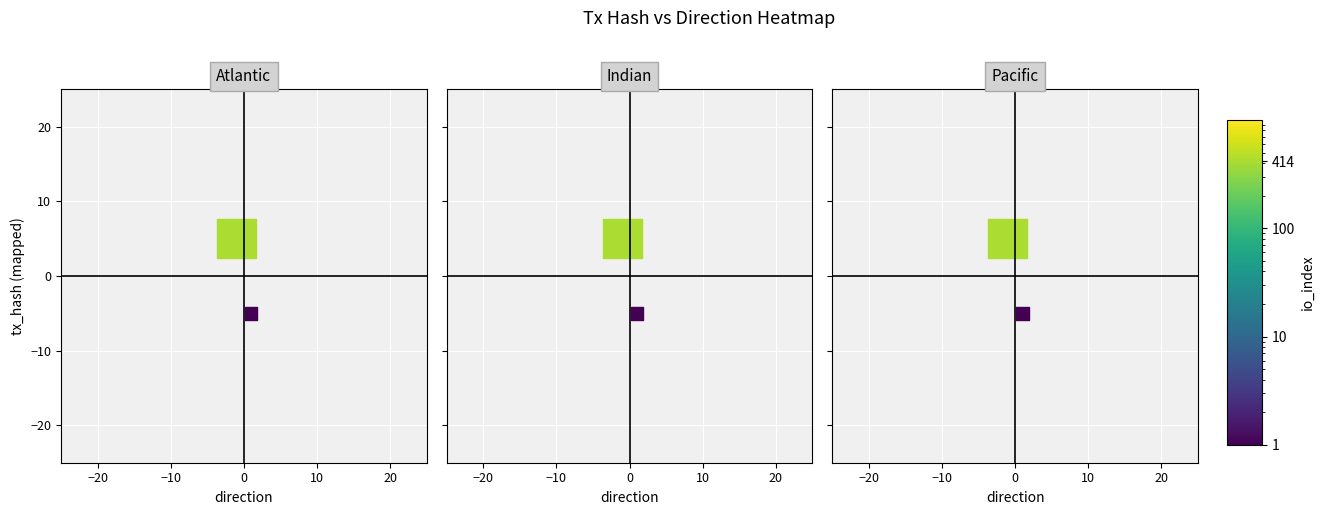

How many values are above zero?

1